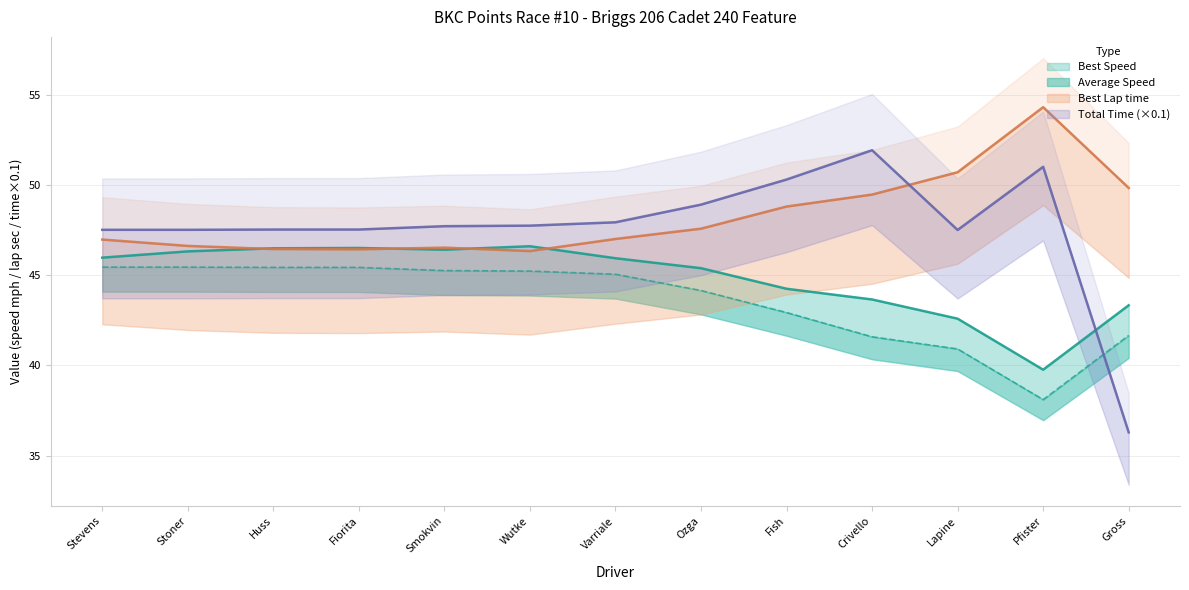

The value of Total Time at Crivello is 51.9. True or false?

True